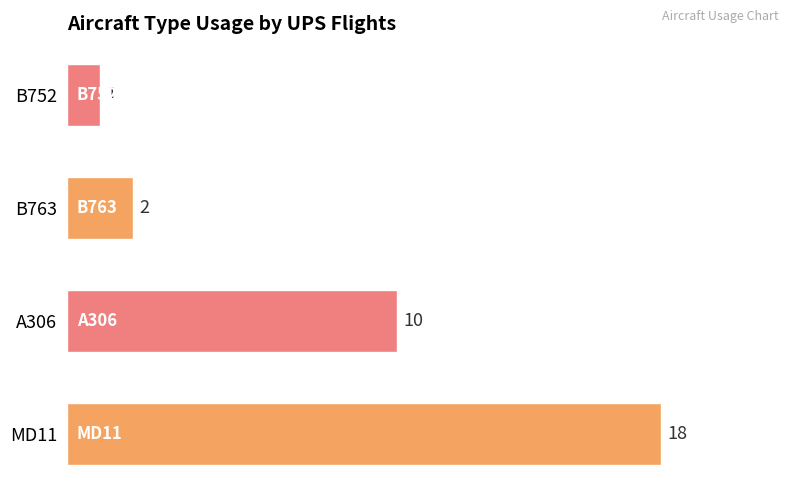

What is the difference between the values at B752 and MD11?

17